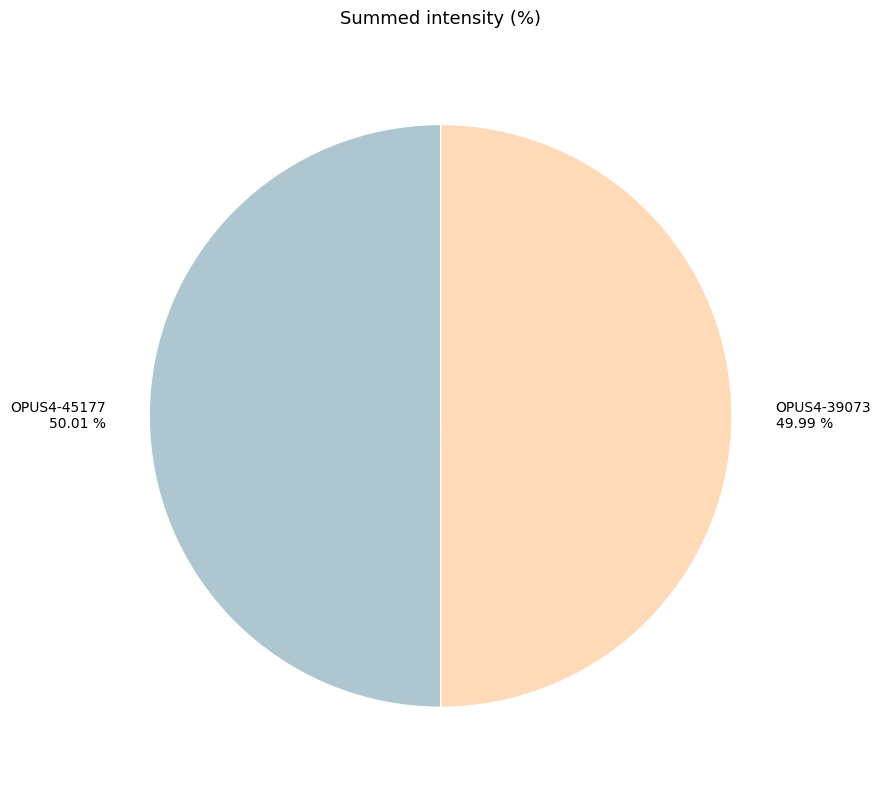

Is it true that OPUS4-39073 is 50% of the pie?

True